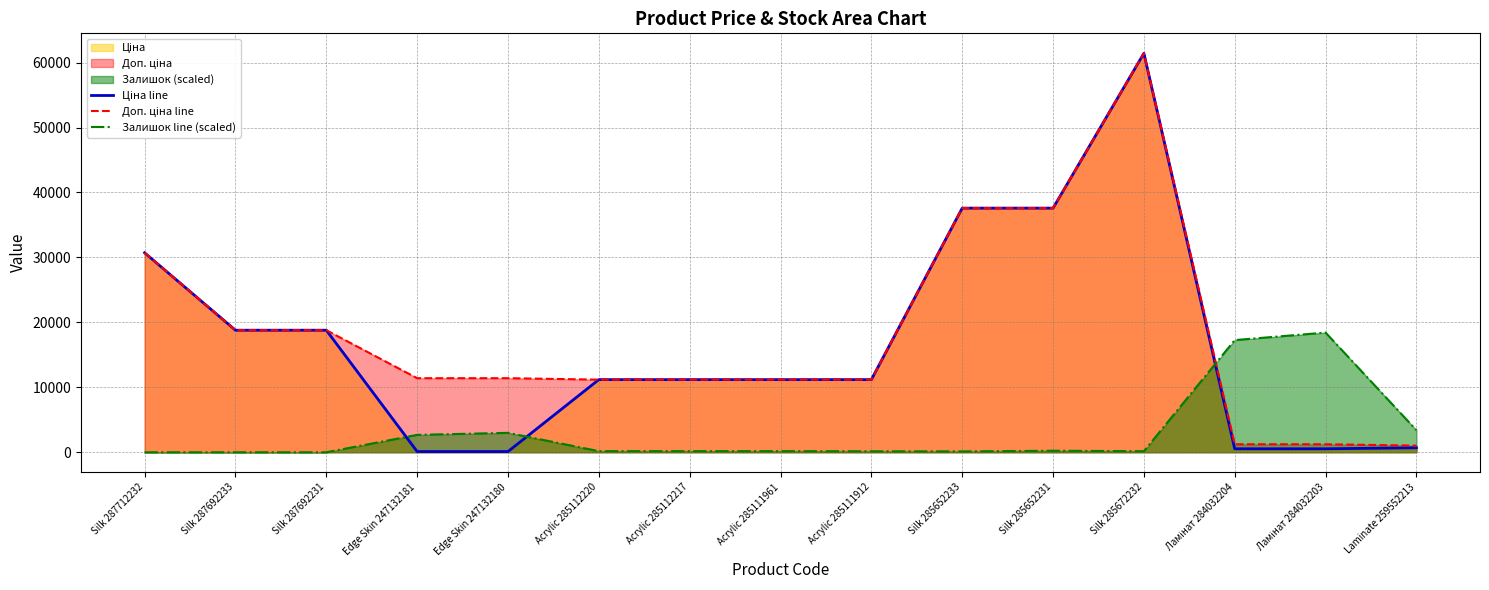

Which series has the largest total across all categories?

Доп. ціна line